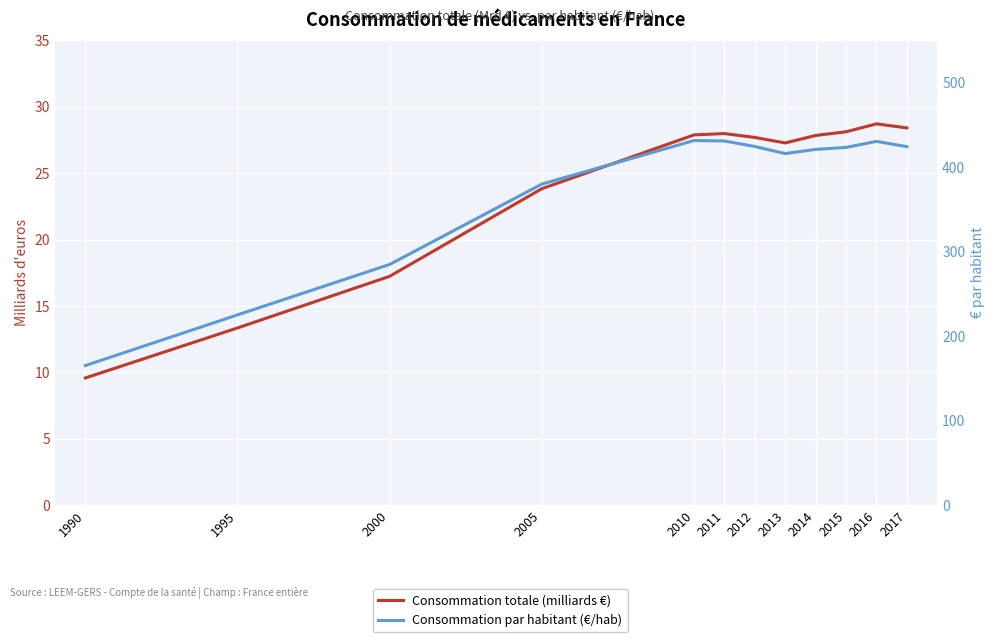

At which label does Consommation par habitant (€/hab) first exceed 423?

2010